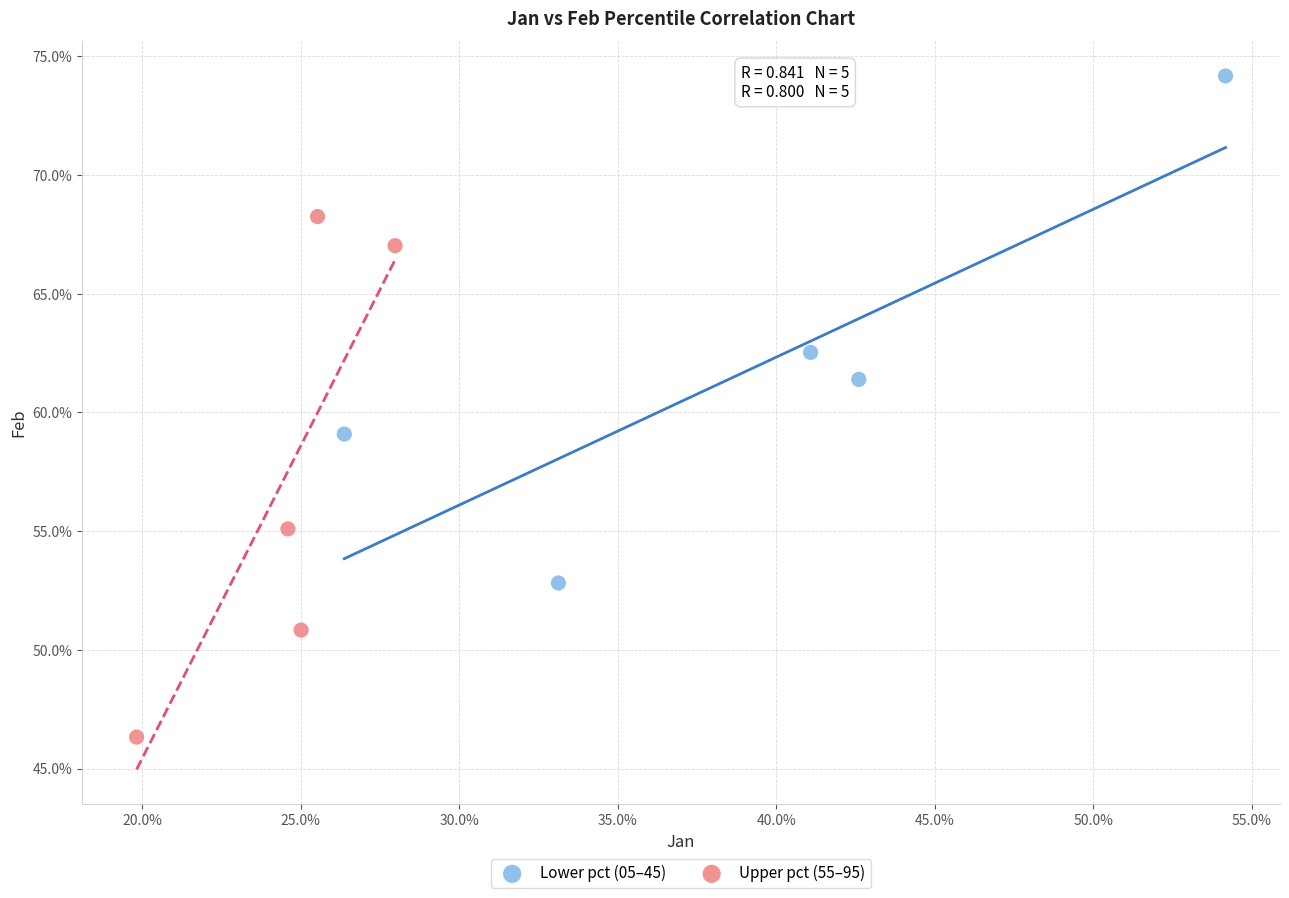

Which series contains the highest Y value?

Lower pct (05–45)